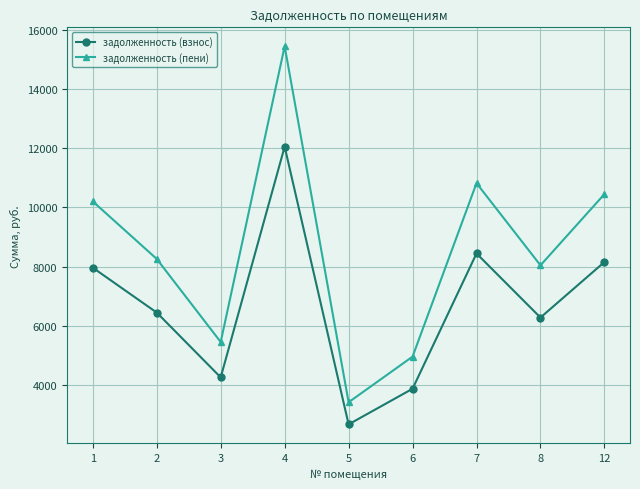

True or false: задолженность (пени) and задолженность (взнос) cross at least once.

False